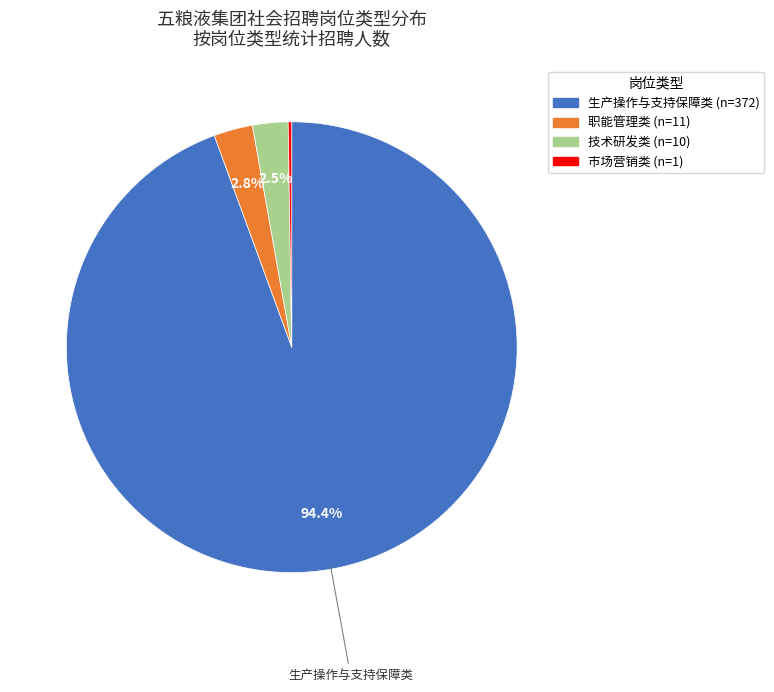

Do 技术研发类 and 生产操作与支持保障类 together represent more than half of the pie?

Yes